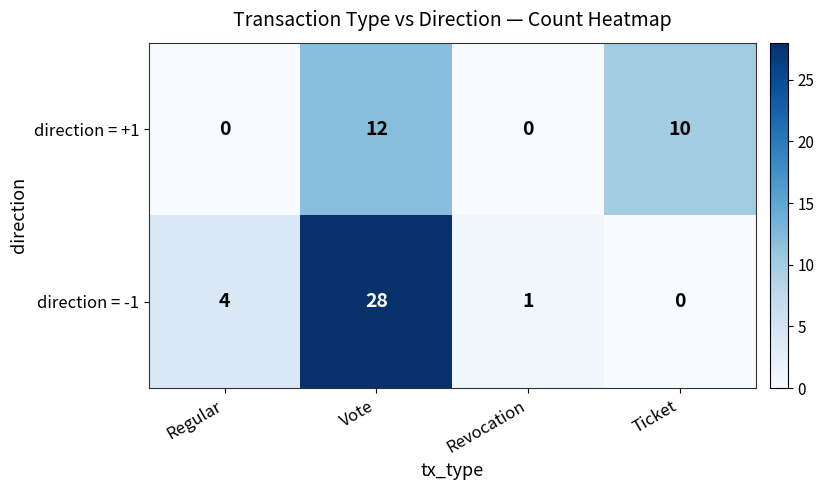

How many direction = +1 values are between 0 and 12?

4